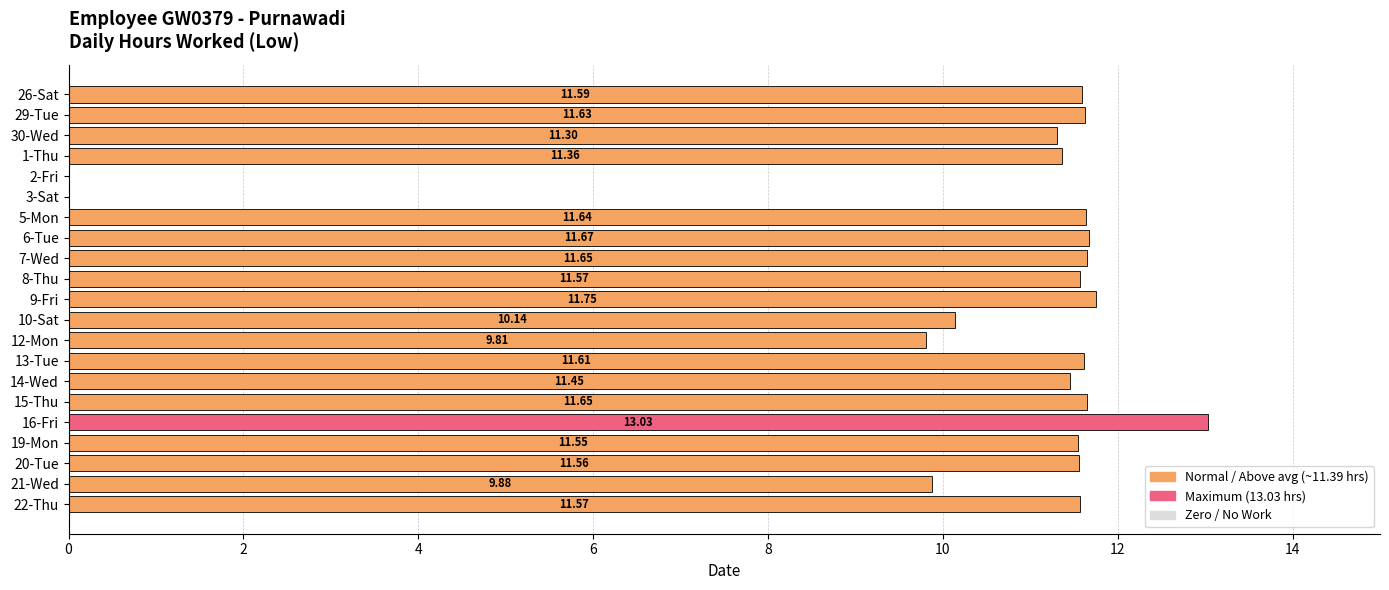

At which label is the value closest to 6?

12-Mon